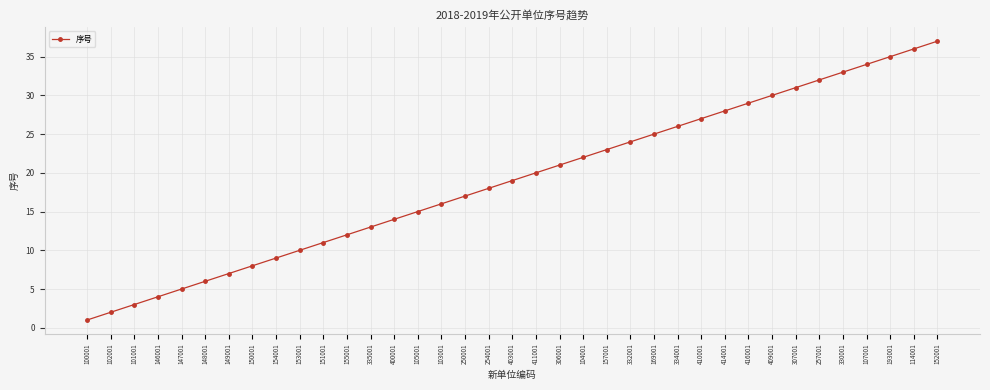

The value at 403001 is 5. True or false?

False